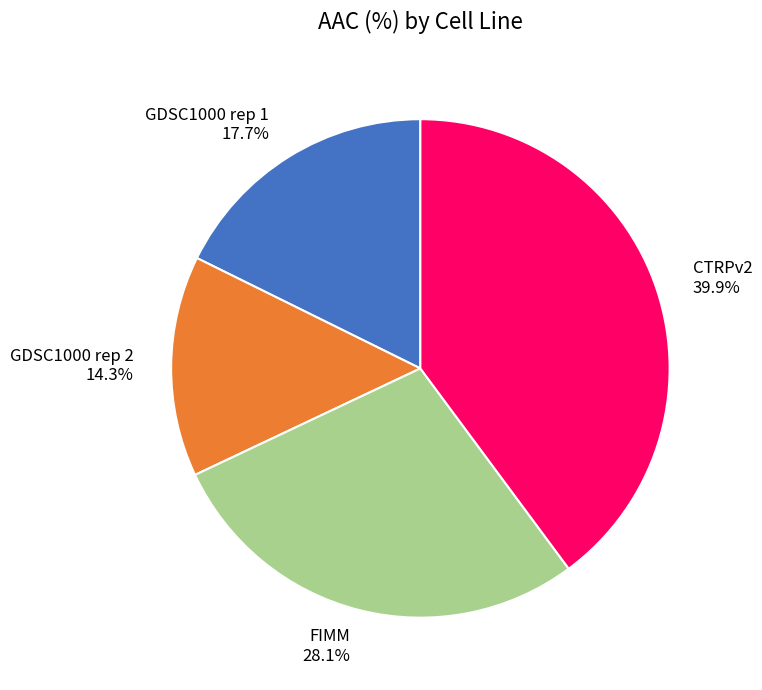

To the nearest percent, what is the difference between the CTRPv2 and GDSC1000 rep 1 slice percentages?

22%